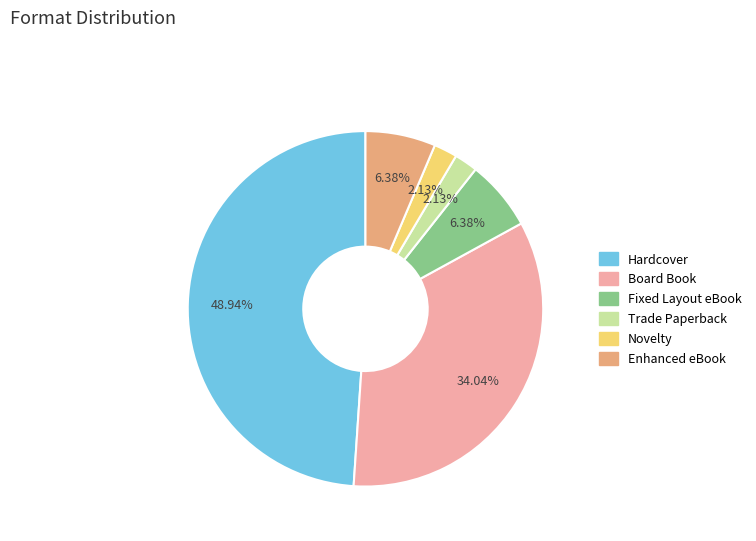

What is the ratio of the value at Novelty to the value at Board Book?

0.1